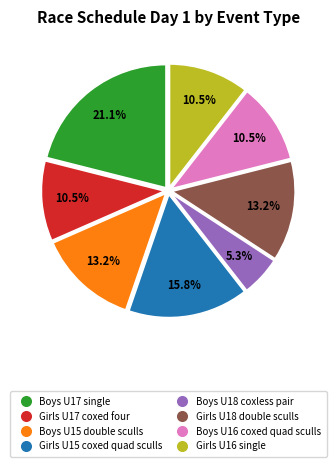

Is Boys U18 coxless pair the majority of the pie?

No